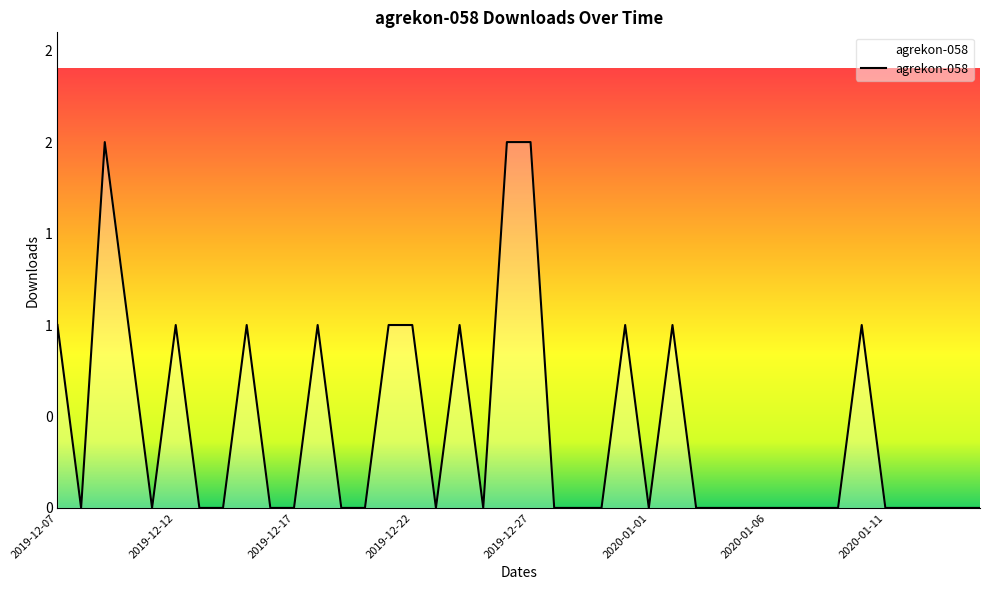

Does the chart have visible grid lines?

No